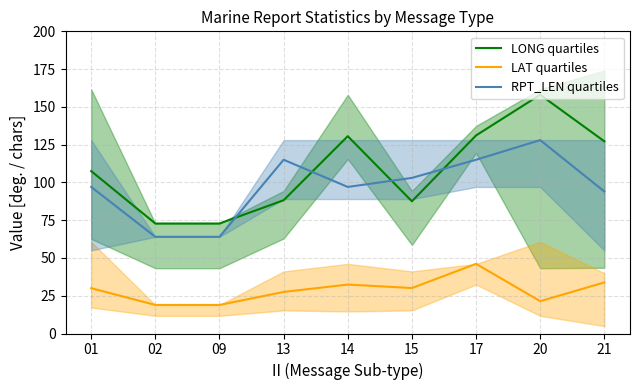

At how many categories does at least one series exceed 57?

9